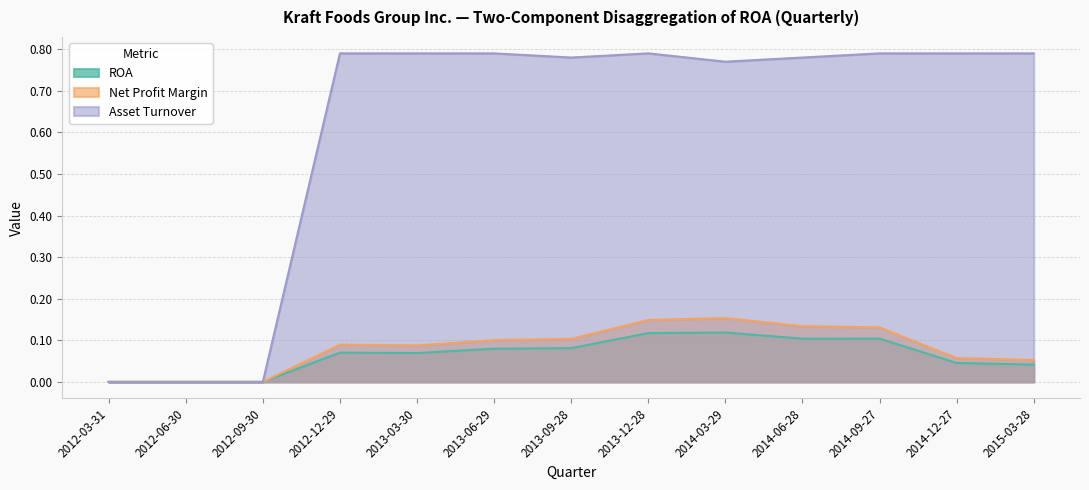

At which category is the sum across all series the highest?

2013-12-28